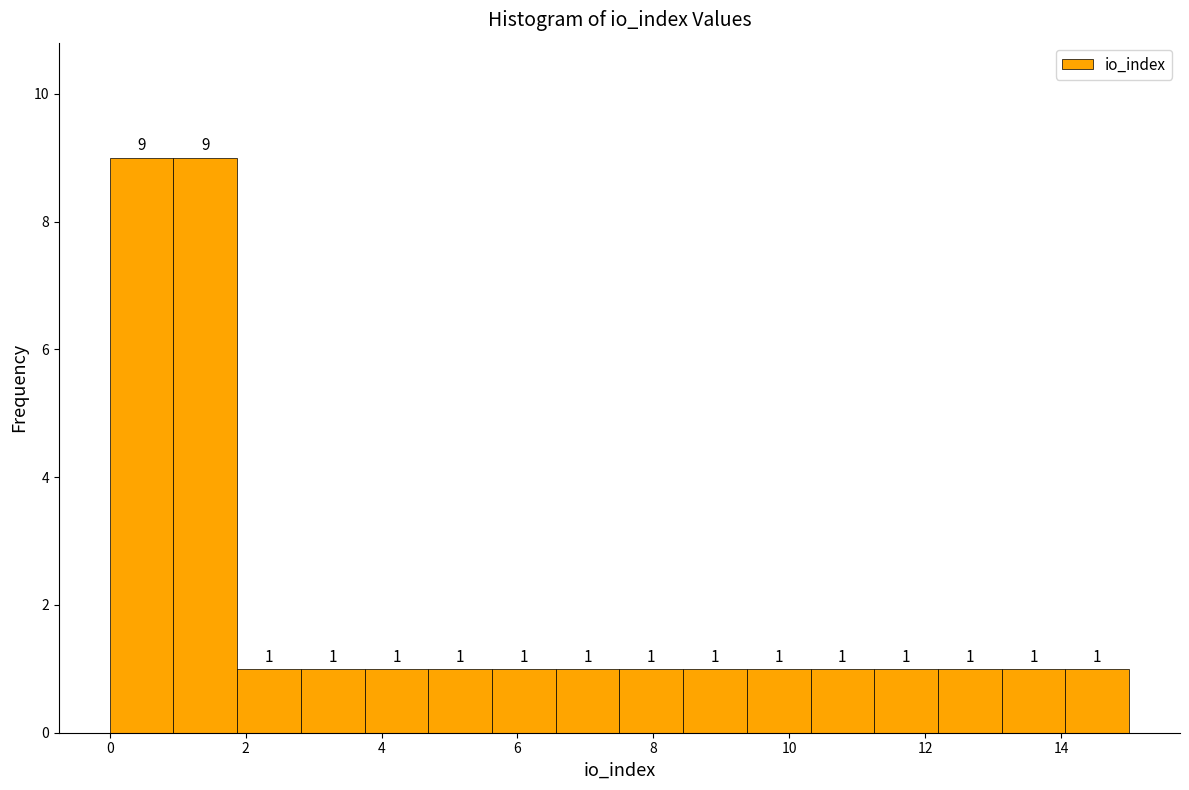

Reading left to right, list every bar in this chart as the range it spans on the x-axis followed by its height. The bar edges are not printed on the chart, so give them approximately, as read against the axis.

0.0 to 1.0: 9
1.0 to 1.8: 9
1.8 to 2.8: 1
2.8 to 3.8: 1
3.8 to 4.6: 1
4.6 to 5.6: 1
5.6 to 6.6: 1
6.6 to 7.6: 1
7.6 to 8.4: 1
8.4 to 9.4: 1
9.4 to 10.4: 1
10.4 to 11.2: 1
11.2 to 12.2: 1
12.2 to 13.2: 1
13.2 to 14.0: 1
14.0 to 15.0: 1